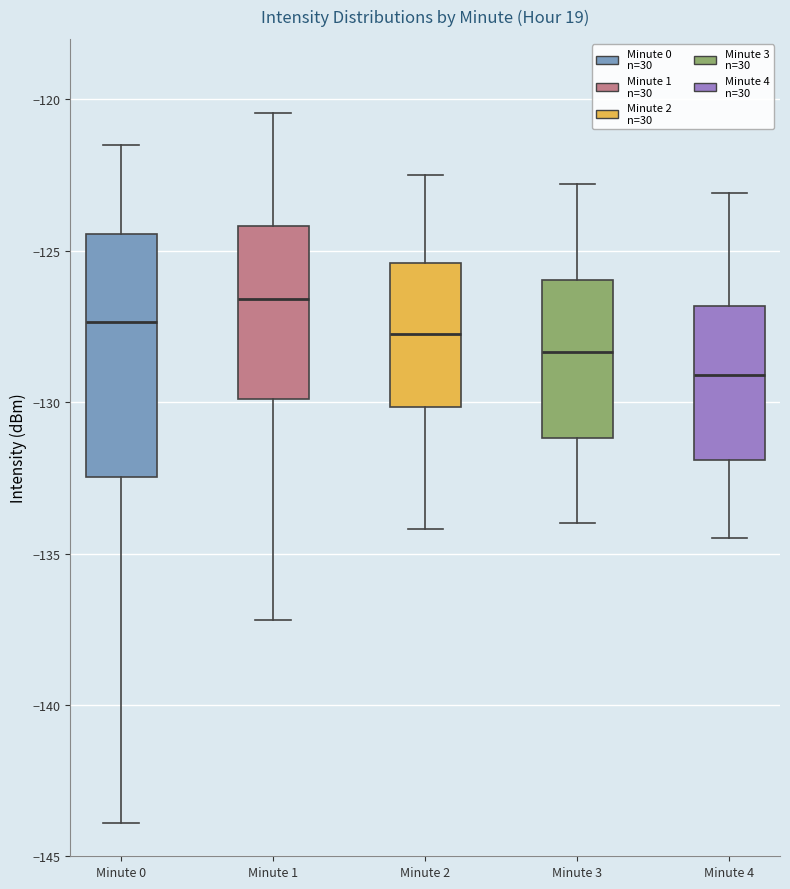

Reading left to right, read every box against the y-axis: the position of its median line, the range the box covers, and the ends of its whiskers. The values are not printed on the chart, so give them approximately, as read against the axis.

Minute 0: median -127.5, box -132.5 to -124.5, whiskers -144.0 to -121.5
Minute 1: median -126.5, box -130.0 to -124.0, whiskers -137.0 to -120.5
Minute 2: median -127.5, box -130.0 to -125.5, whiskers -134.0 to -122.5
Minute 3: median -128.5, box -131.0 to -126.0, whiskers -134.0 to -123.0
Minute 4: median -129.0, box -132.0 to -127.0, whiskers -134.5 to -123.0